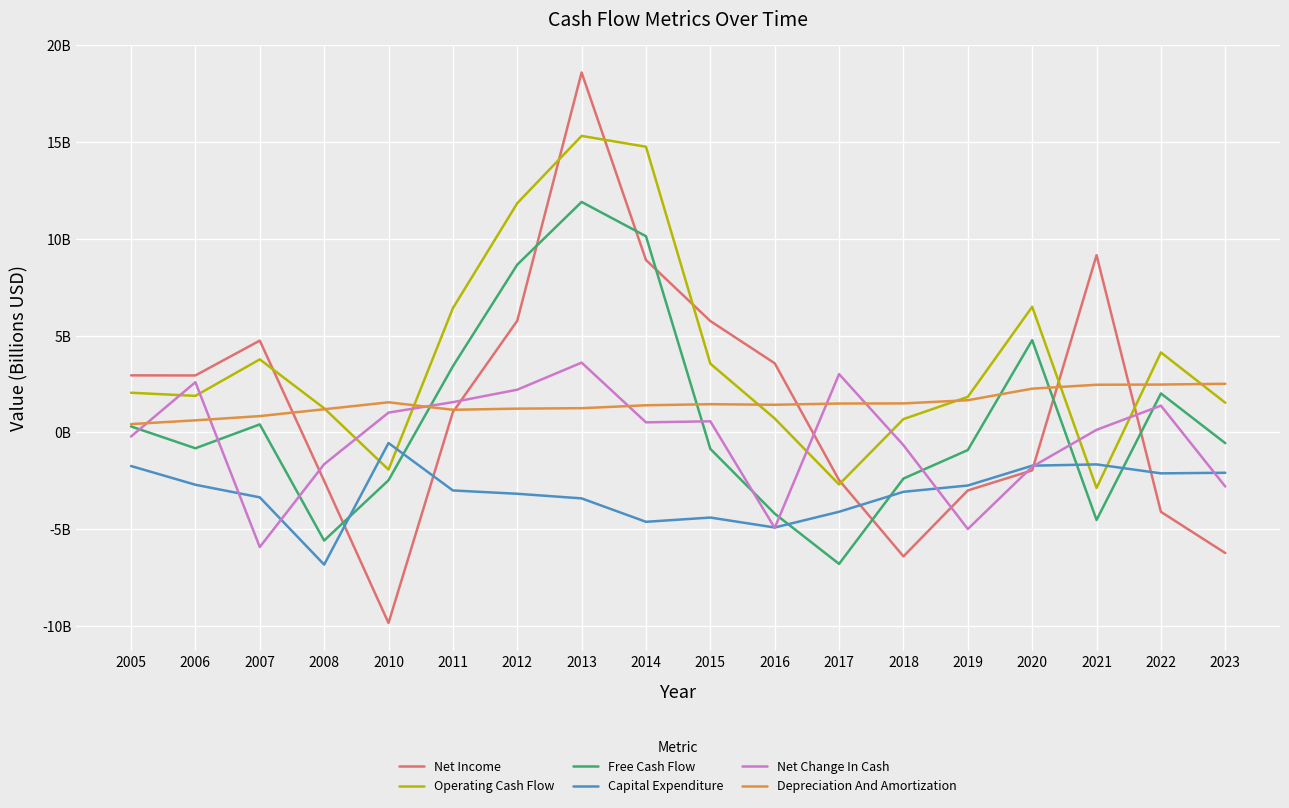

Which series has the largest range (max minus min)?

Net Income